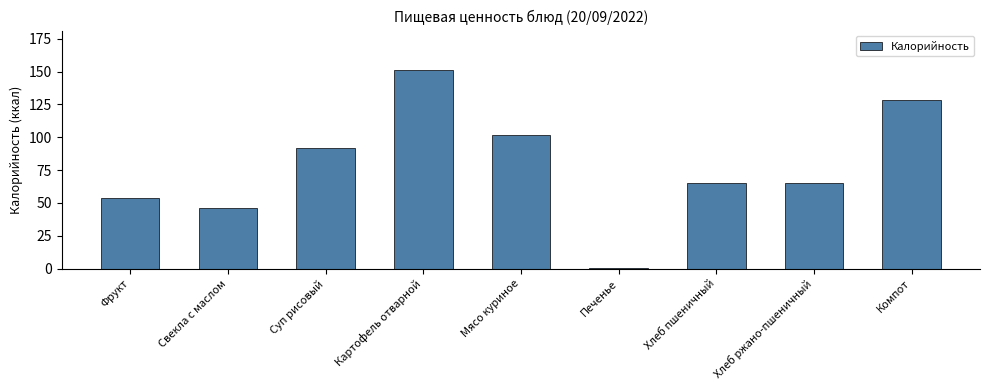

What is the greatest value displayed?

151.0